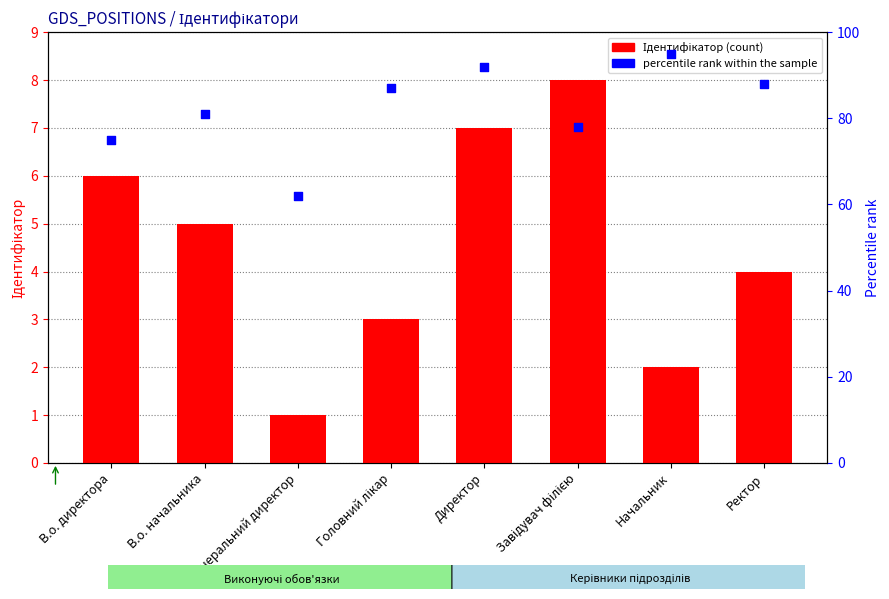

Which series contains the lowest Y value?

Ідентифікатор